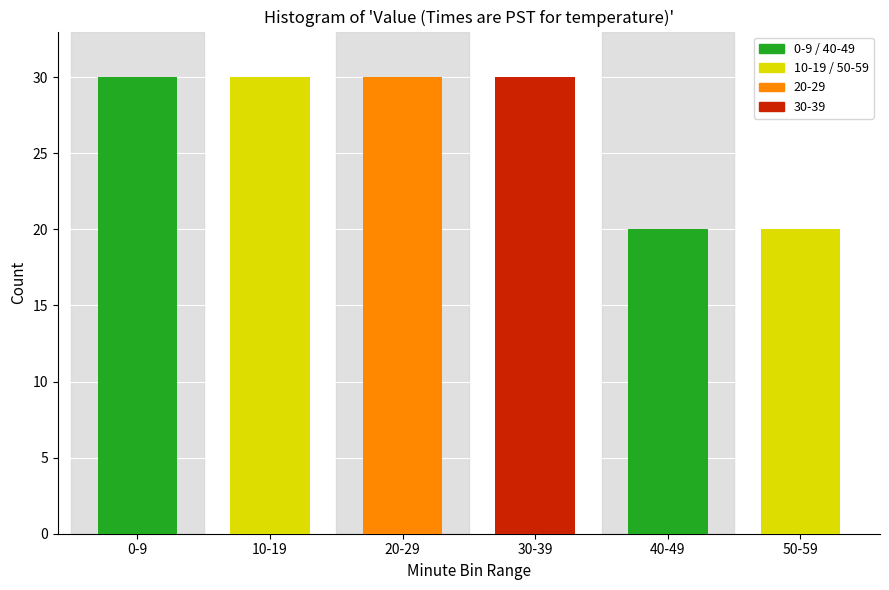

Reading left to right, transcribe all the data shown in this chart.

0-9=30	10-19=30	20-29=30	30-39=30	40-49=20	50-59=20